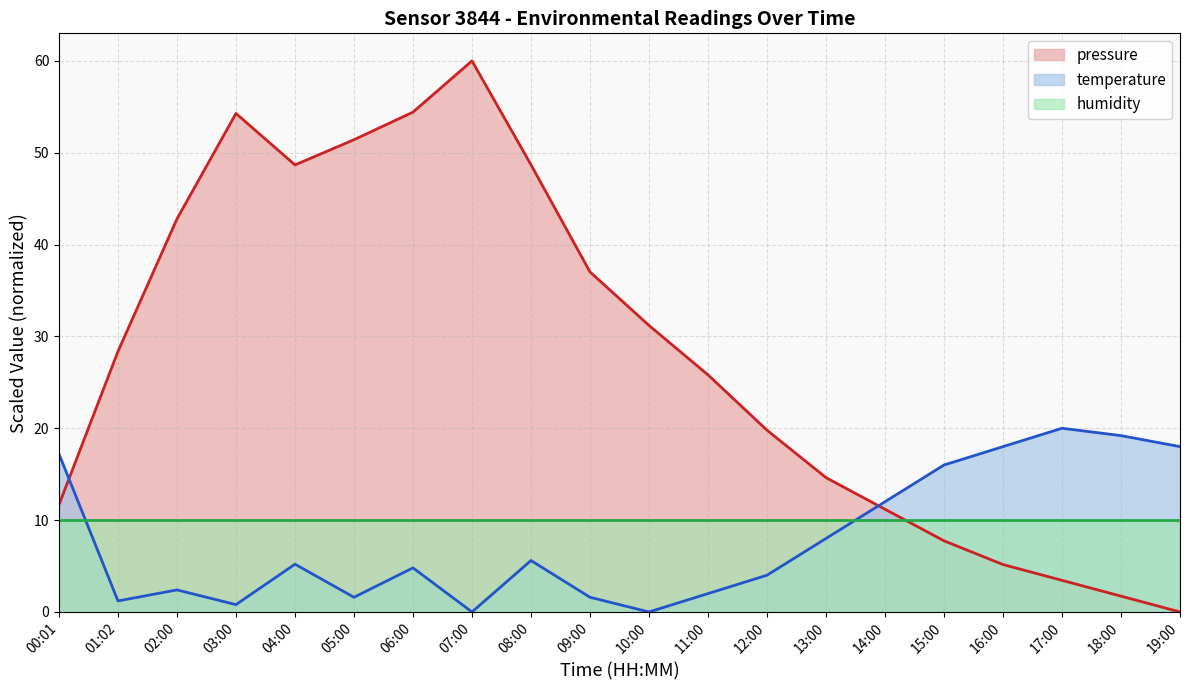

What is the difference between the pressure values at 04:00 and 02:00?

5.9